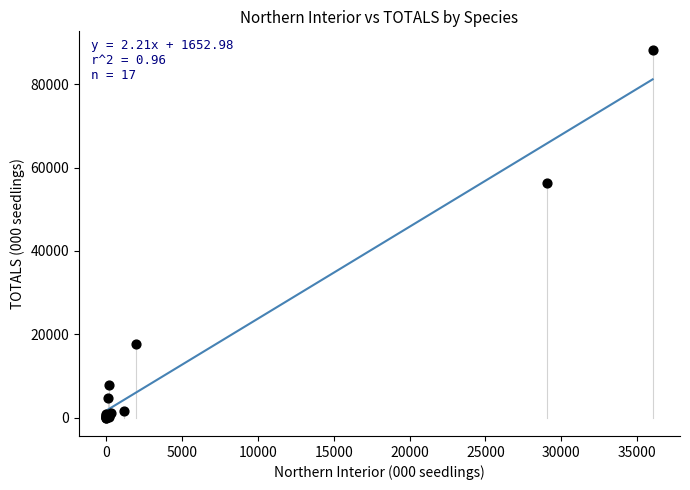

What Y value in the scatter plot is closest to 44148?

56295